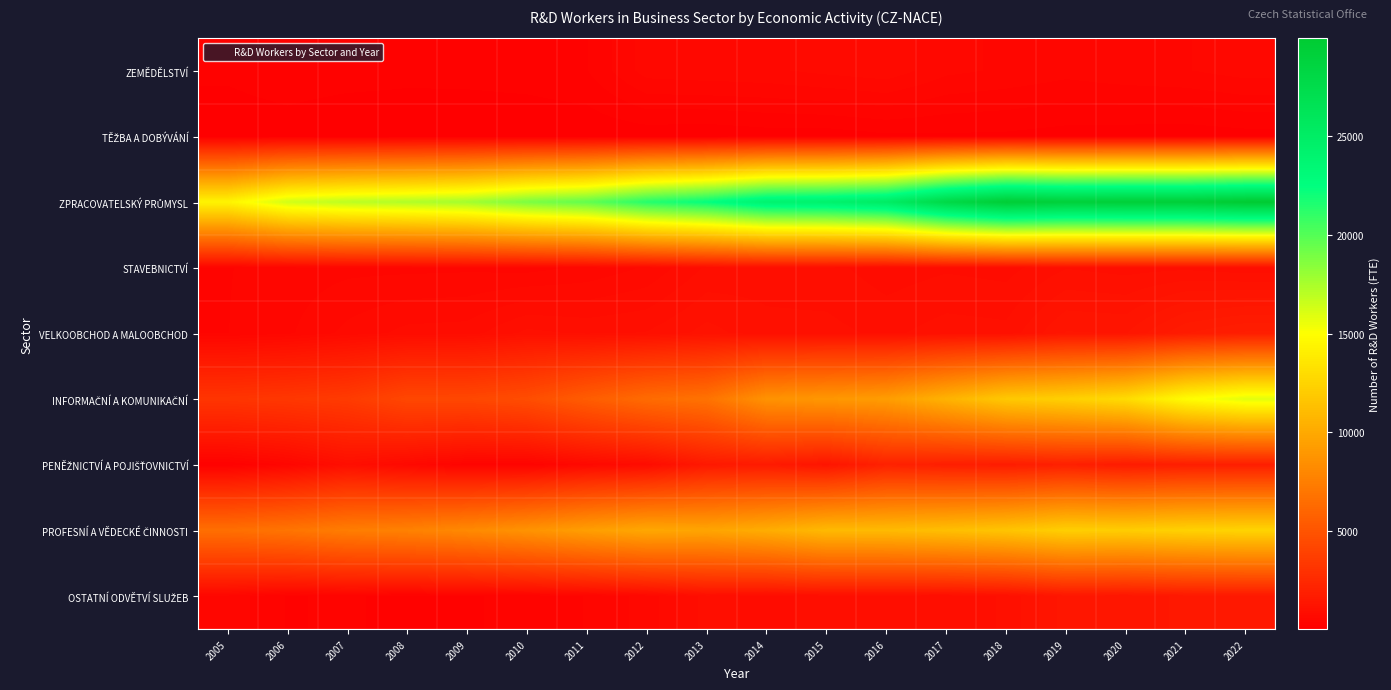

At how many categories does at least one series exceed 4647?

18